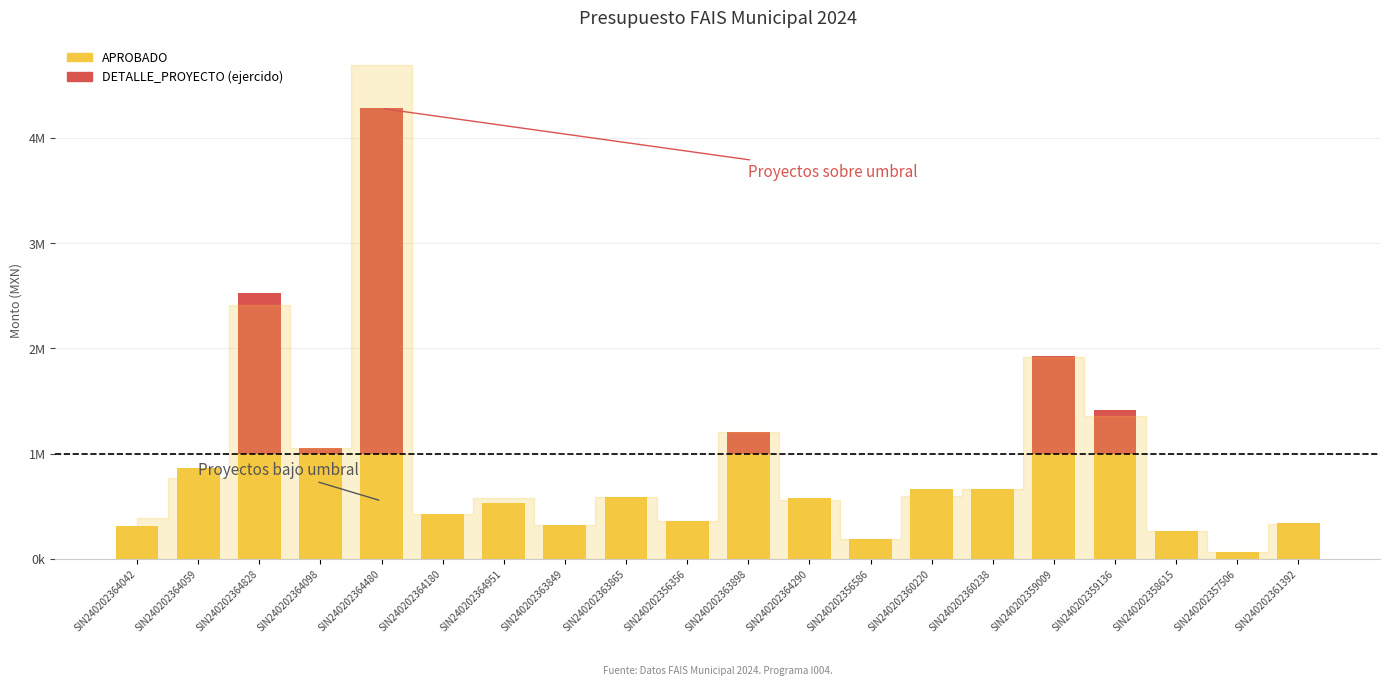

Are the bars horizontal?

No